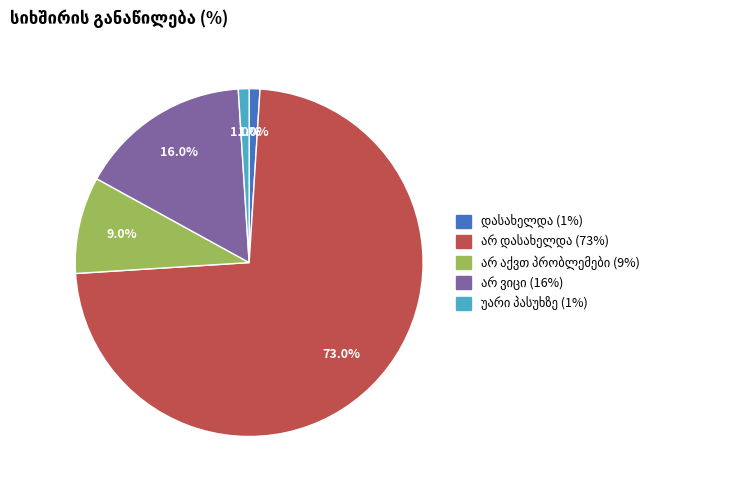

Is there a majority slice in this chart?

Yes